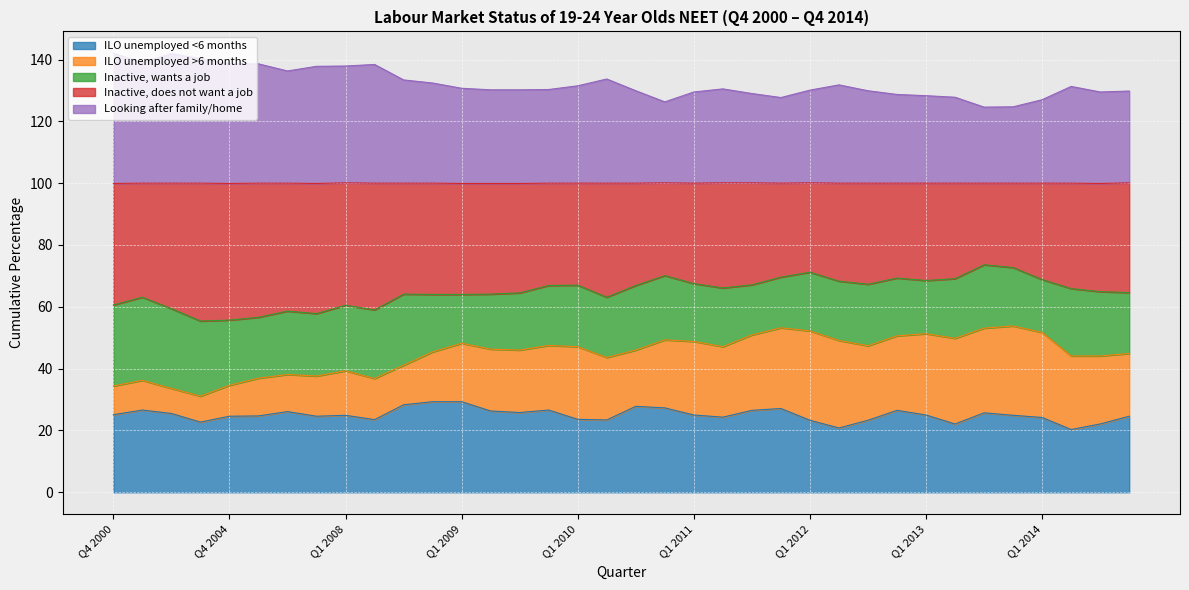

Does the chart display data point markers on the line(s)?

No